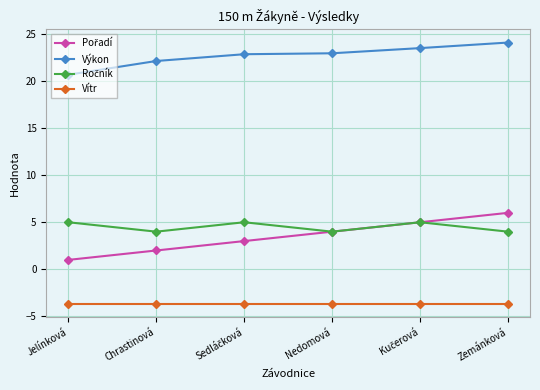

What is the lowest value of the Výkon series?

20.7